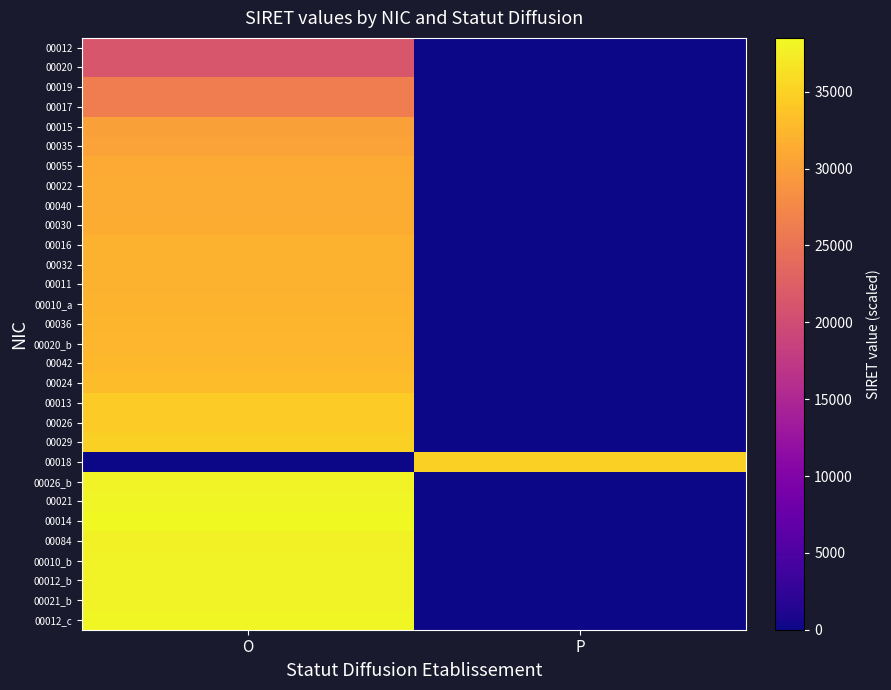

Which has a higher value, O or P?

O